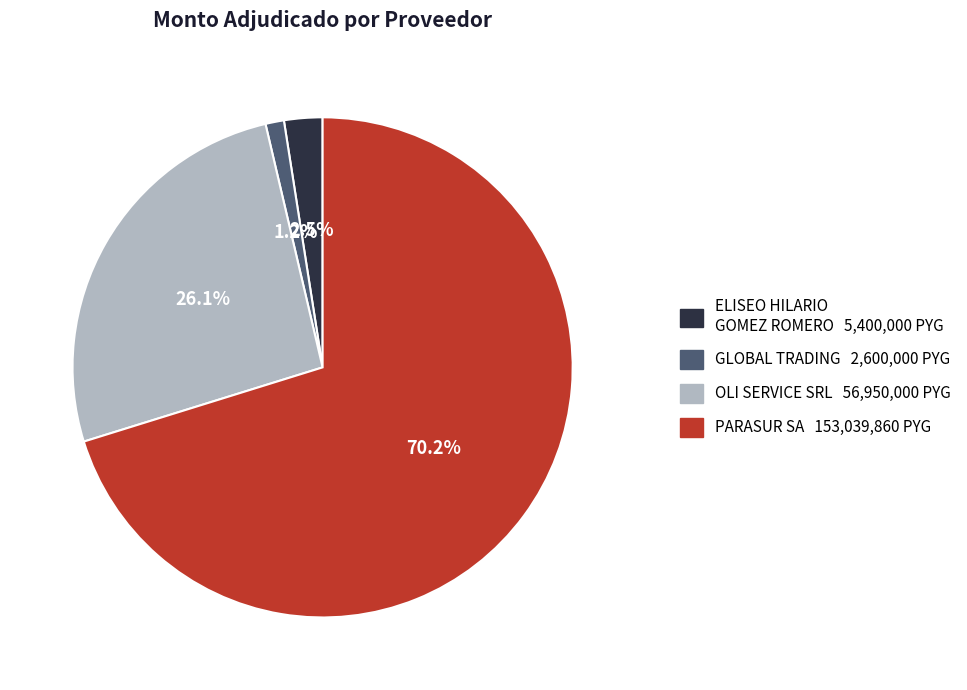

Rank the categories by value from highest to lowest.

PARASUR SA, OLI SERVICE SRL, ELISEO HILARIO GOMEZ ROMERO, GLOBAL TRADING